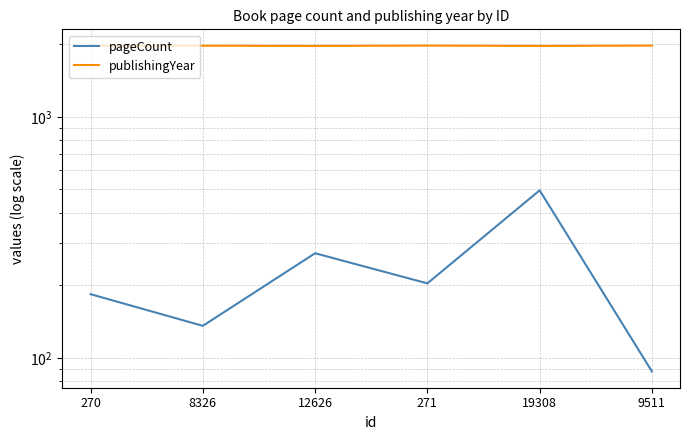

How many values in the pageCount series exceed 204?

2